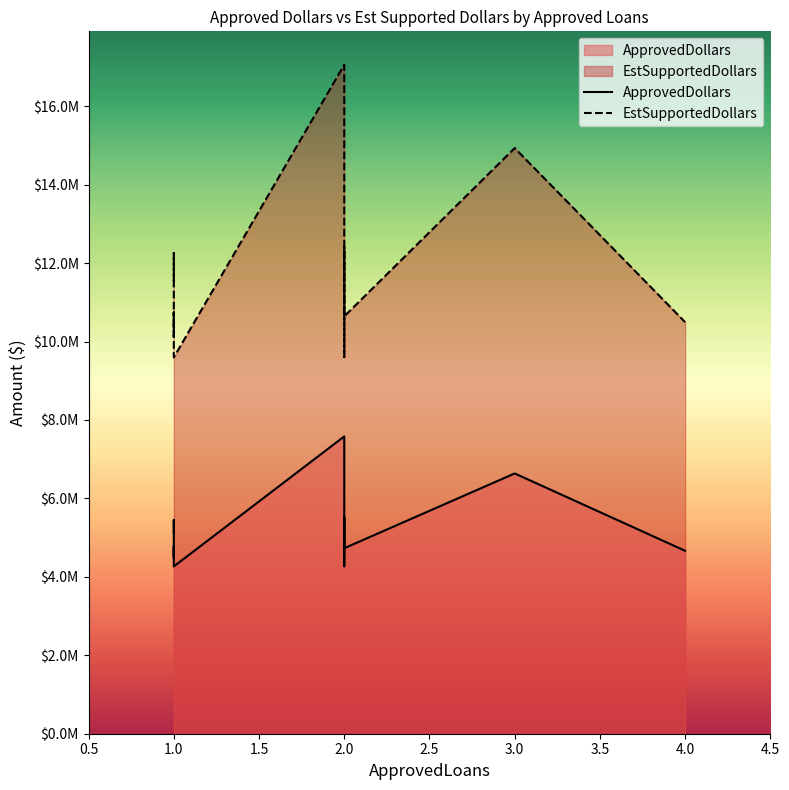

List the series in order of their overall mean, highest first.

EstSupportedDollars, ApprovedDollars